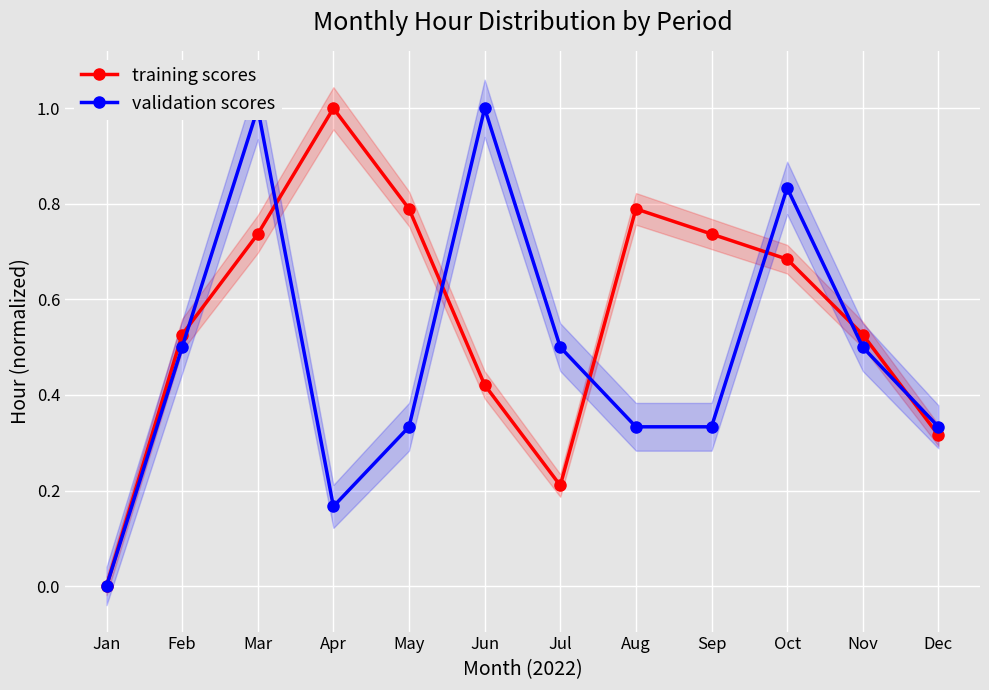

The validation scores series shows 0.2 at Nov. True or false?

False